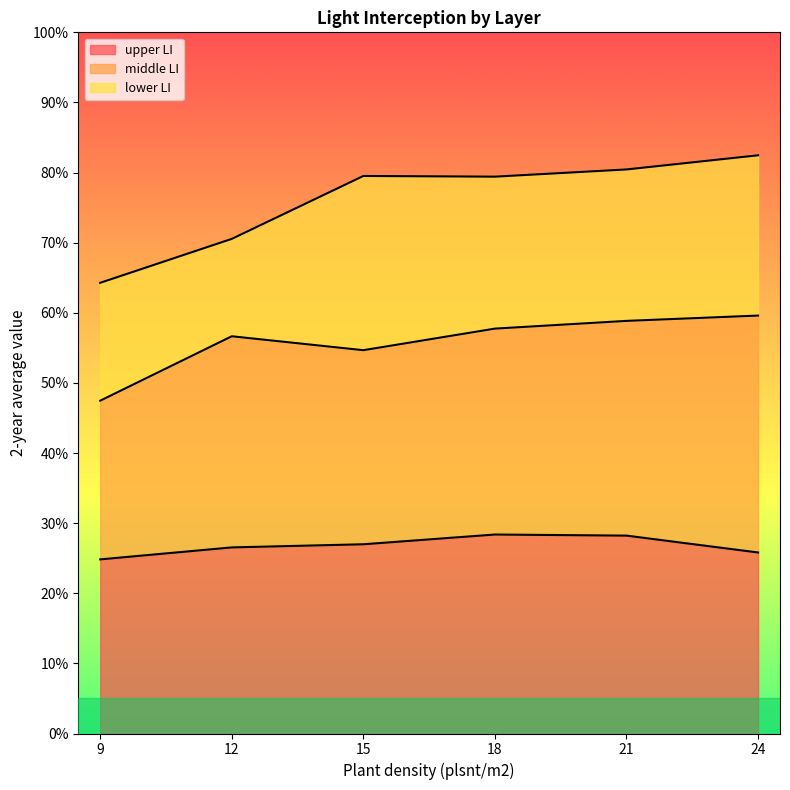

Reading right to left, what are all the values shown in this chart?

upper LI: 24=25.8	21=28.2	18=28.4	15=27.0	12=26.5	9=24.8
middle LI: 24=59.6	21=58.8	18=57.7	15=54.7	12=56.7	9=47.5
lower LI: 24=82.5	21=80.4	18=79.4	15=79.5	12=70.5	9=64.3